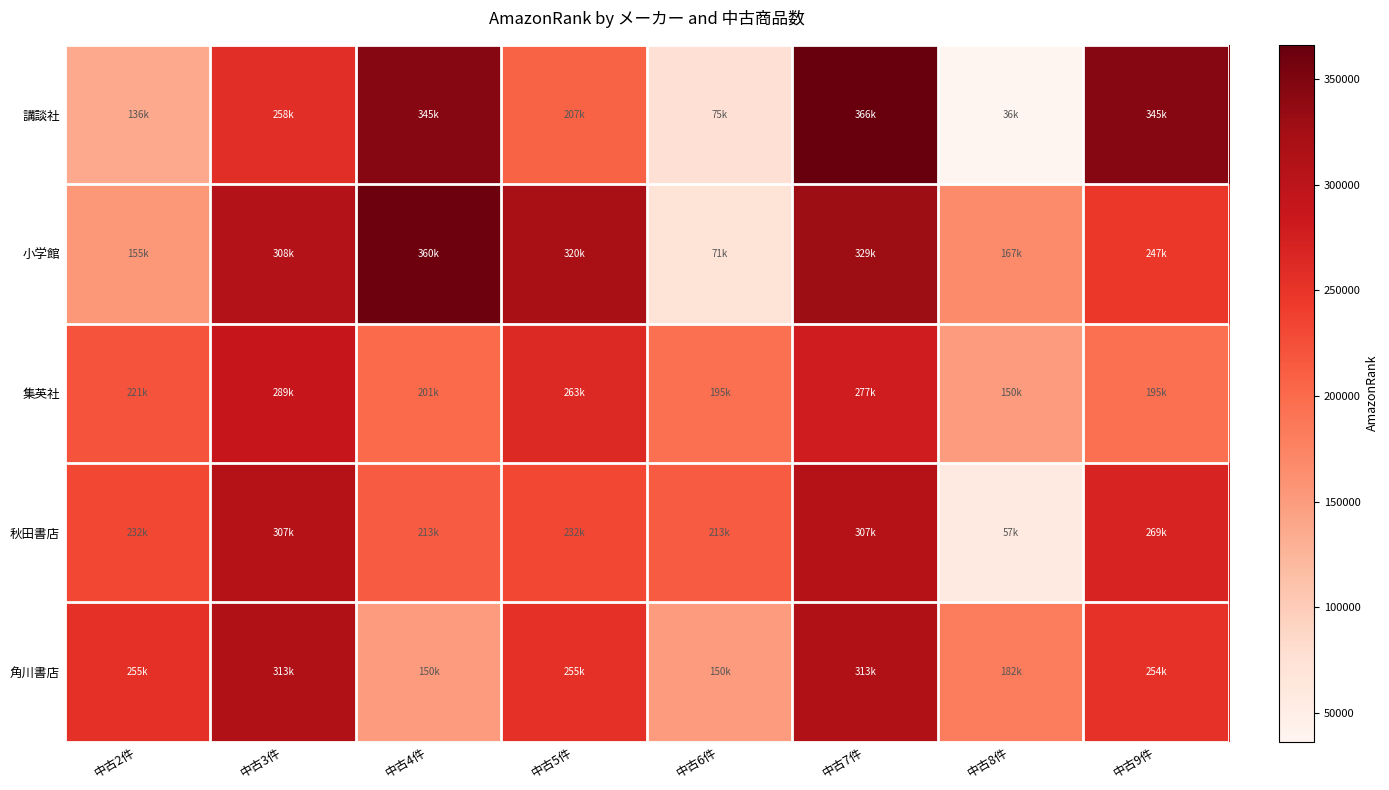

Reading left to right, list all the values displayed in this chart.

講談社: 中古2件=136347	中古3件=257813	中古4件=344666	中古5件=207106	中古6件=74742	中古7件=366194	中古8件=36340	中古9件=344666
小学館: 中古2件=154737	中古3件=308296	中古4件=360393	中古5件=319512	中古6件=70573	中古7件=329062	中古8件=167060	中古9件=247316
集英社: 中古2件=221017	中古3件=288743	中古4件=200847	中古5件=262692	中古6件=194643	中古7件=277401	中古8件=150283	中古9件=194643
秋田書店: 中古2件=231801	中古3件=306555	中古4件=213461	中古5件=231801	中古6件=213461	中古7件=306555	中古8件=57371	中古9件=269289
角川書店: 中古2件=254575	中古3件=313218	中古4件=150450	中古5件=254575	中古6件=150450	中古7件=313218	中古8件=181674	中古9件=253818